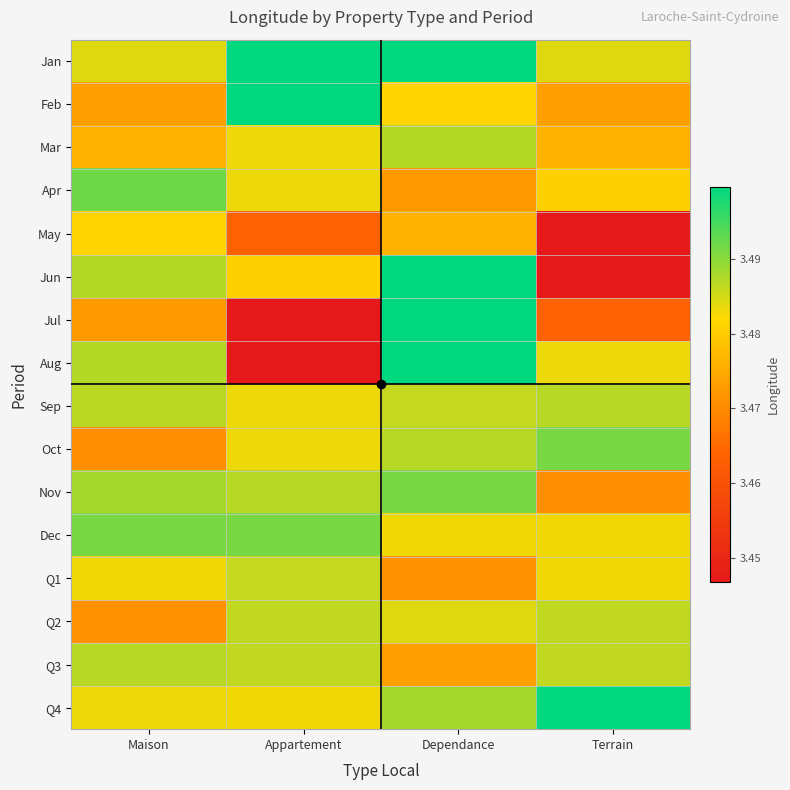

Which series changed the most between Maison and Appartement?

Aug